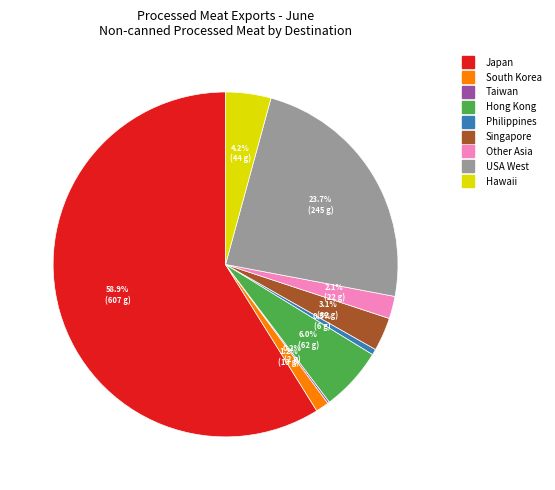

Is there a majority slice in this chart?

Yes